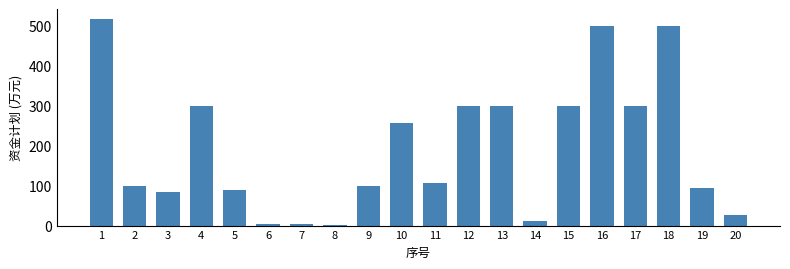

At which label is the value closest to 259?

10